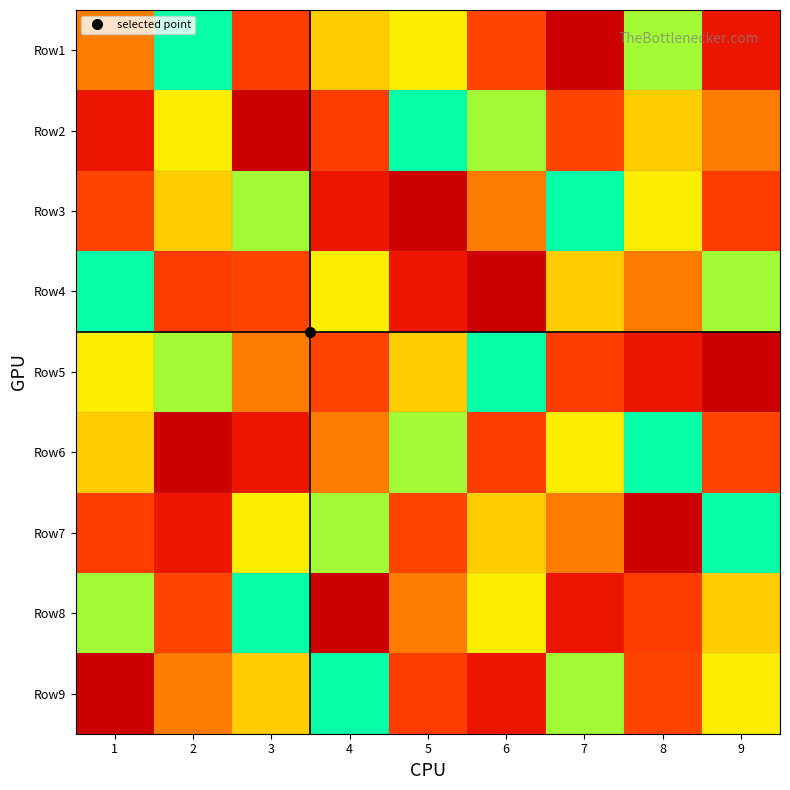

At how many categories does at least one series exceed 6?

9